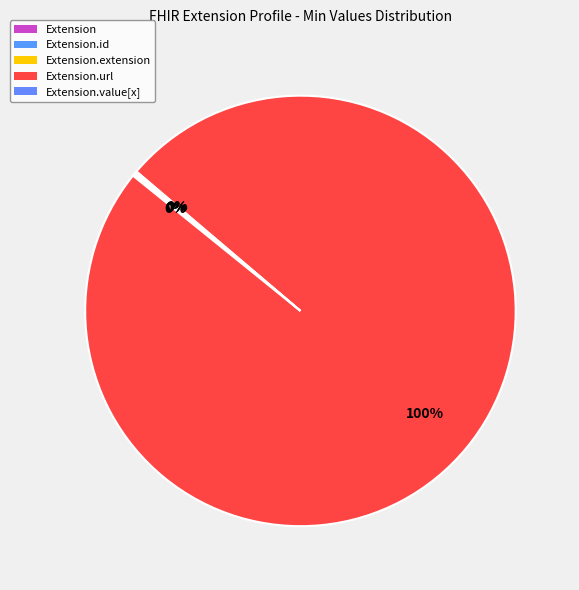

Which slice is the smallest?

Extension